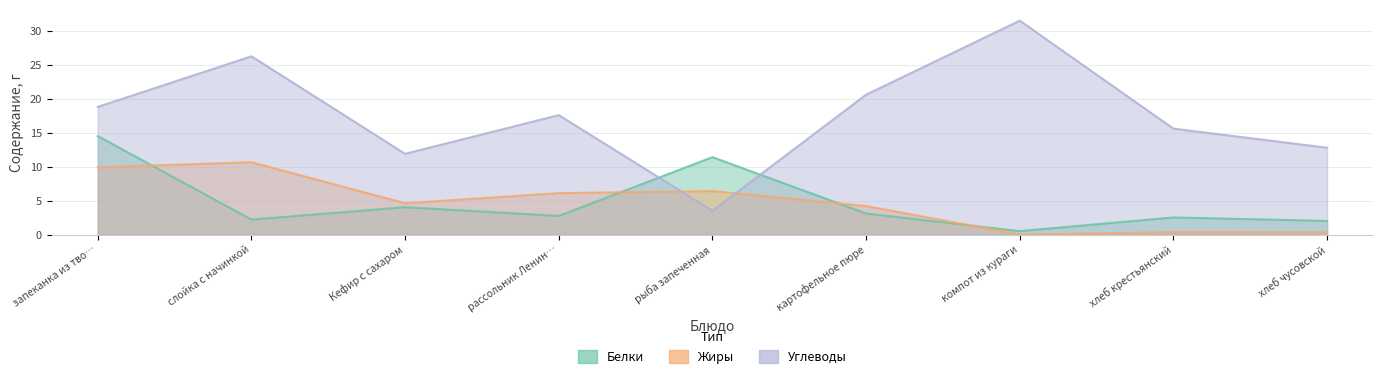

Reading right to left, what are all the values shown in this chart?

Белки: 2.0	2.5	0.5	3.1	11.4	2.7	4.0	2.2	14.5
Жиры: 0.3	0.4	0.0	4.2	6.4	6.1	4.6	10.7	9.9
Углеводы: 12.8	15.6	31.5	20.6	3.5	17.6	11.9	26.2	18.8